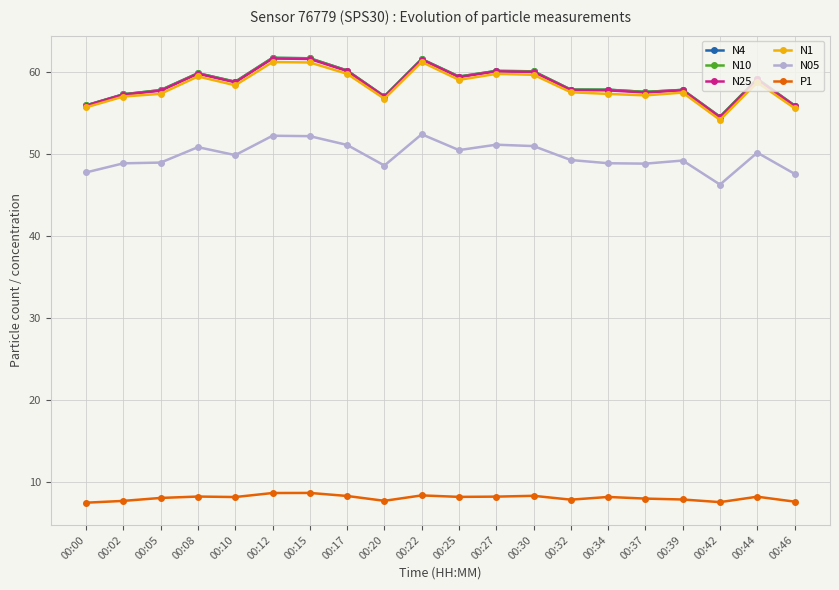

Read the N10 value at 00:08.

59.8